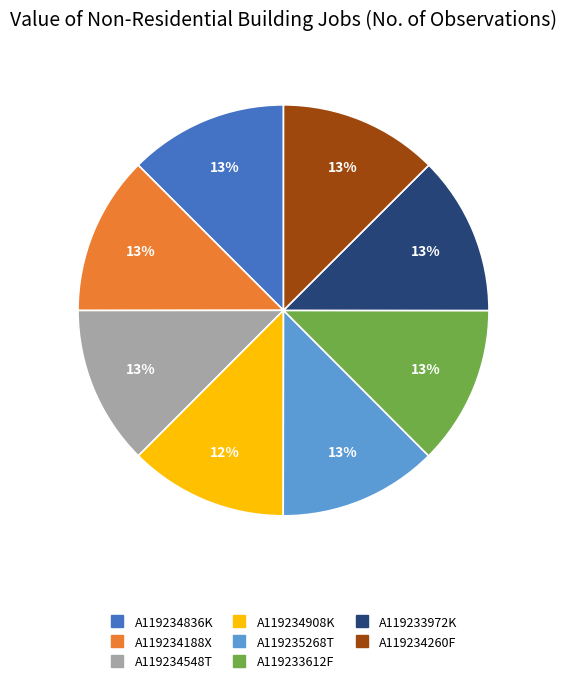

How many slices are in this pie chart?

8